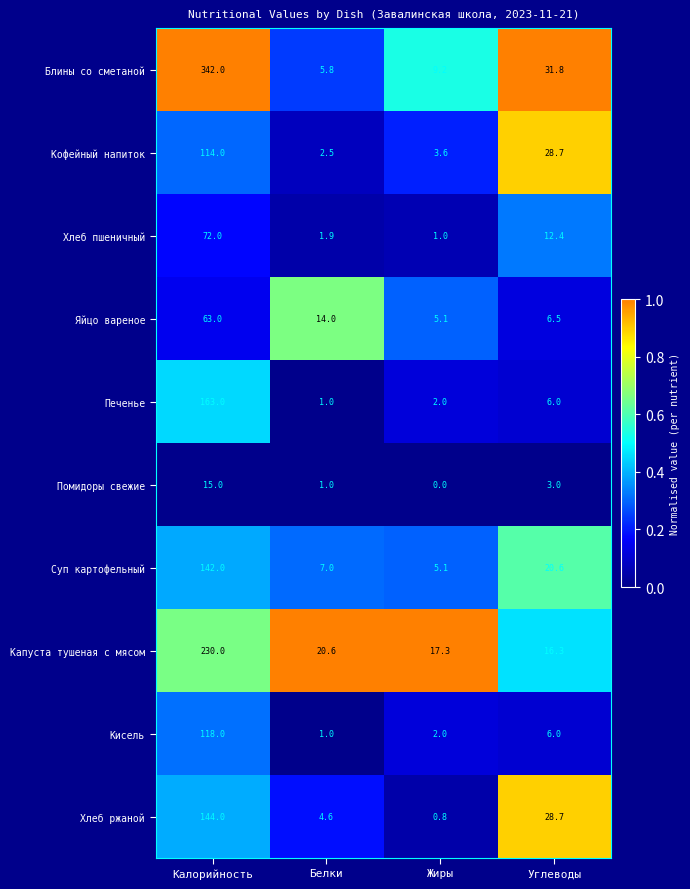

Rank the series by their maximum value, from lowest to highest.

Помидоры свежие, Яйцо вареное, Хлеб пшеничный, Кофейный напиток, Кисель, Суп картофельный, Хлеб ржаной, Печенье, Капуста тушеная с мясом, Блины со сметаной